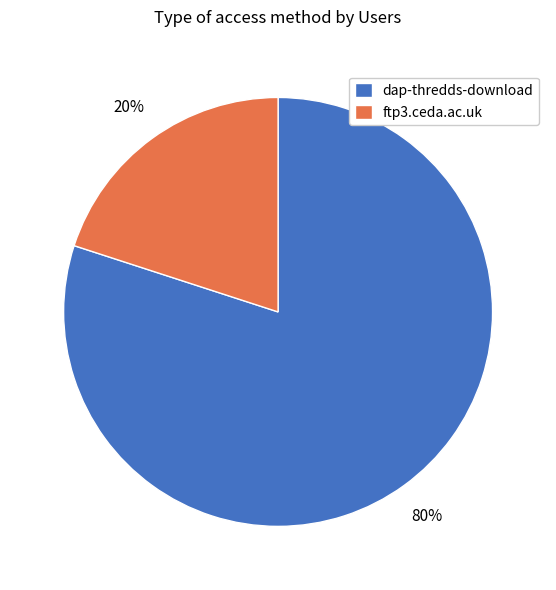

Rank the categories by value from highest to lowest.

dap-thredds-download, ftp3.ceda.ac.uk